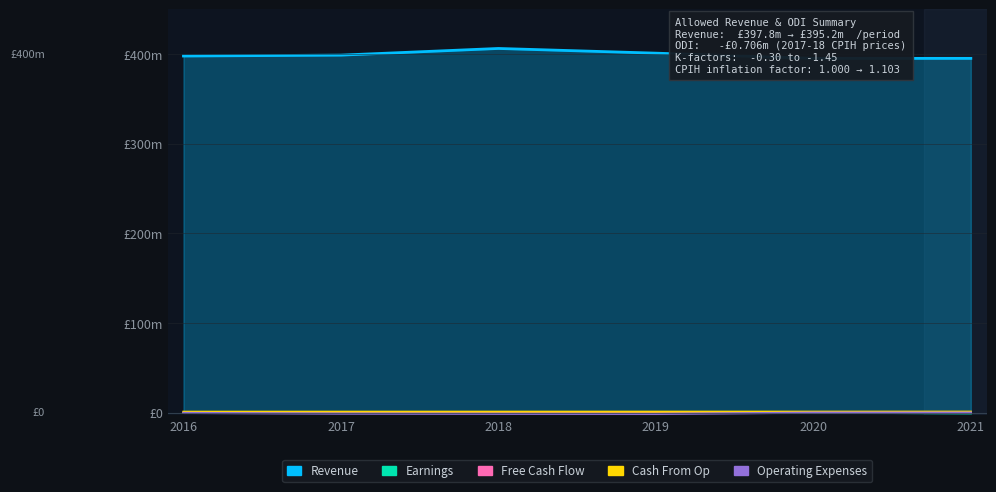

Is the value of Operating Expenses at 2016 greater than the value of Revenue at 2019?

No